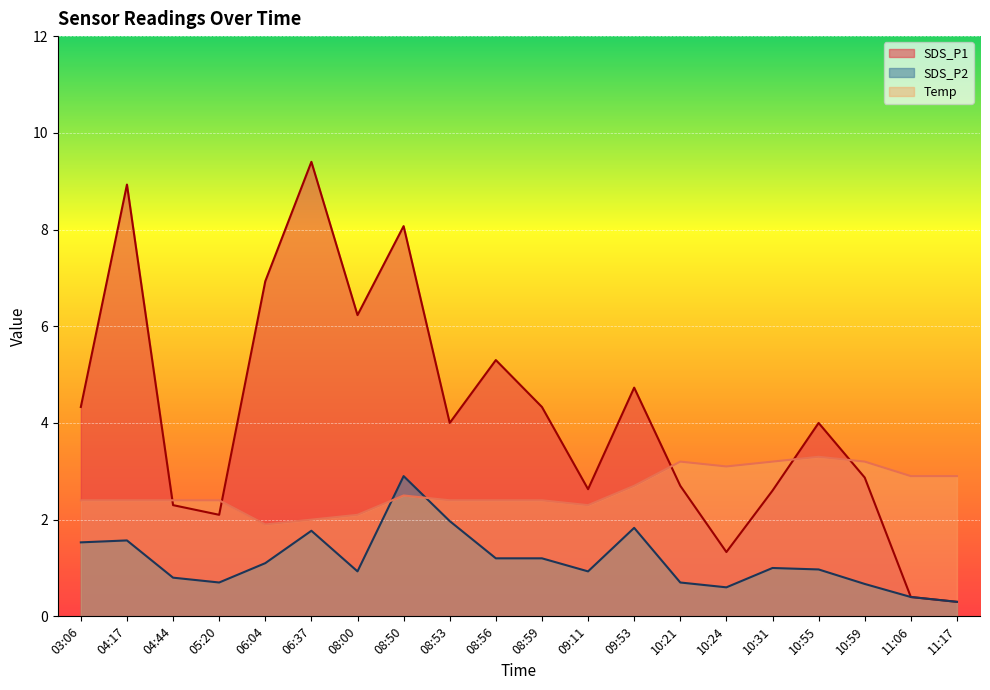

True or false: SDS_P1 has a value of 7.2 at 08:59.

False